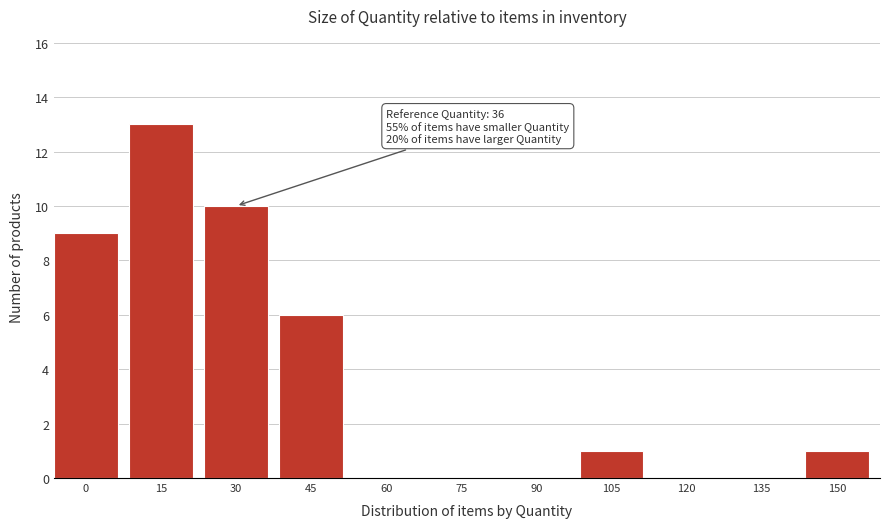

Reading right to left, list all the values displayed in this chart.

150=1	135=0	120=0	105=1	90=0	75=0	60=0	45=6	30=10	15=13	0=9